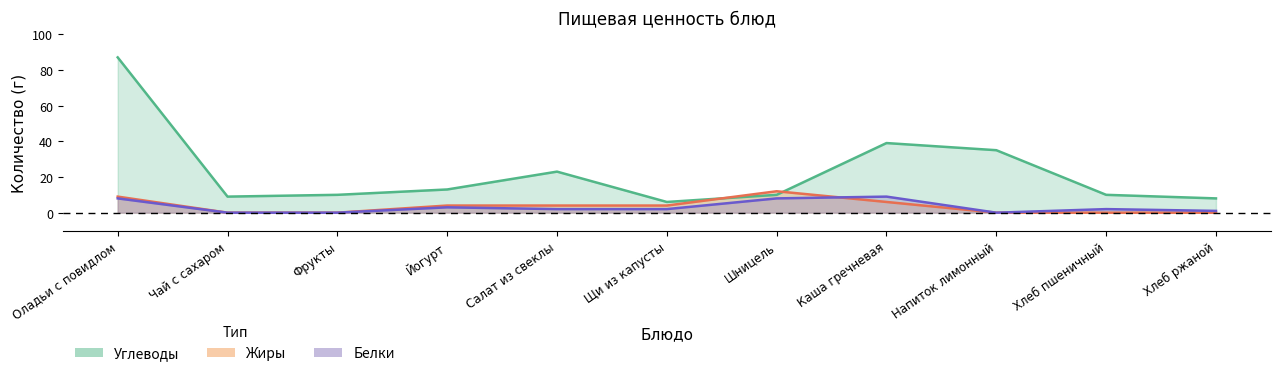

True or false: Углеводы and Жиры cross at least once.

True